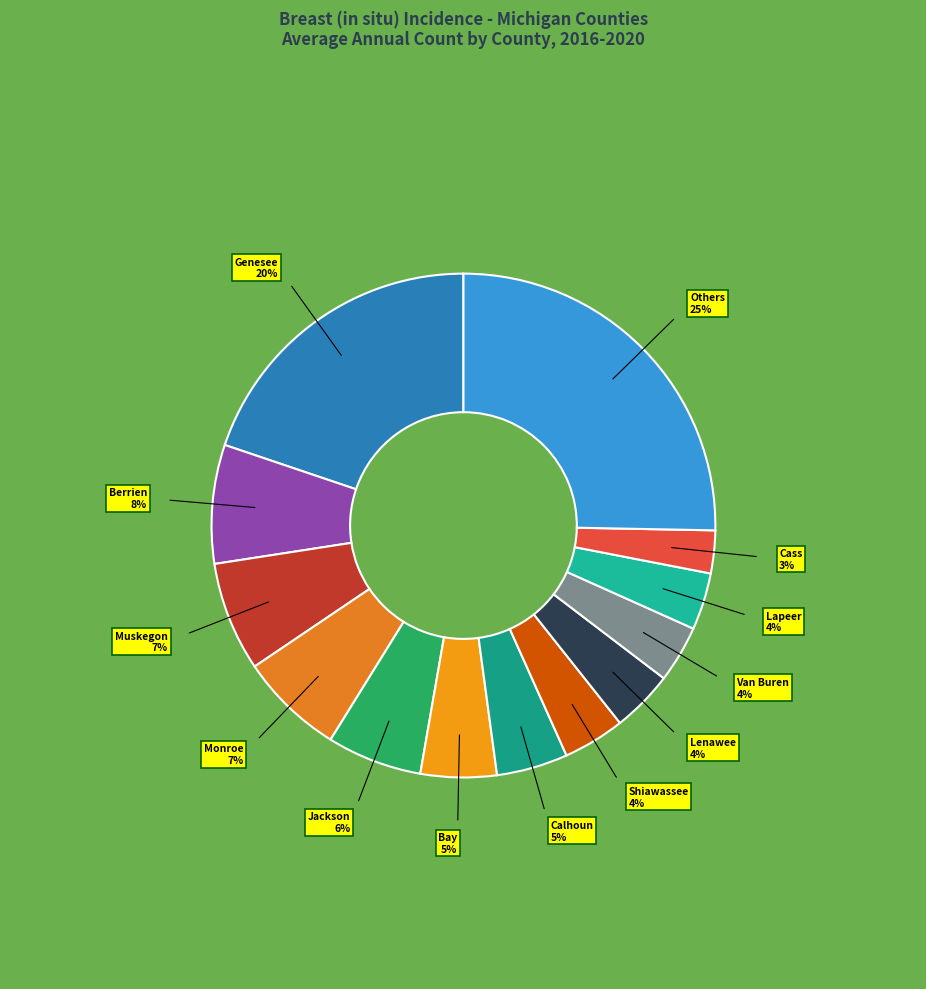

How many segments does this pie chart have?

13